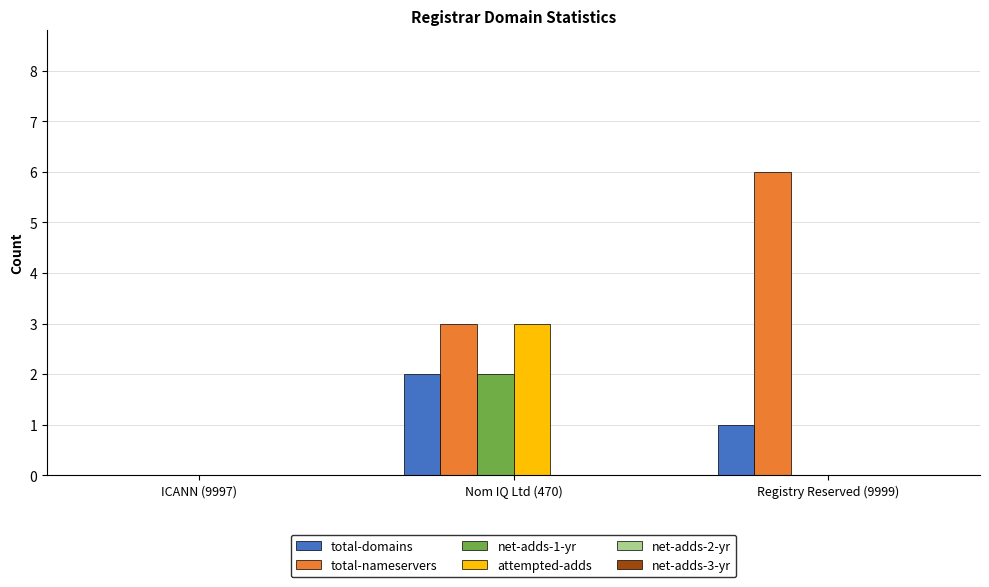

What is the sum of all total-domains values?

3